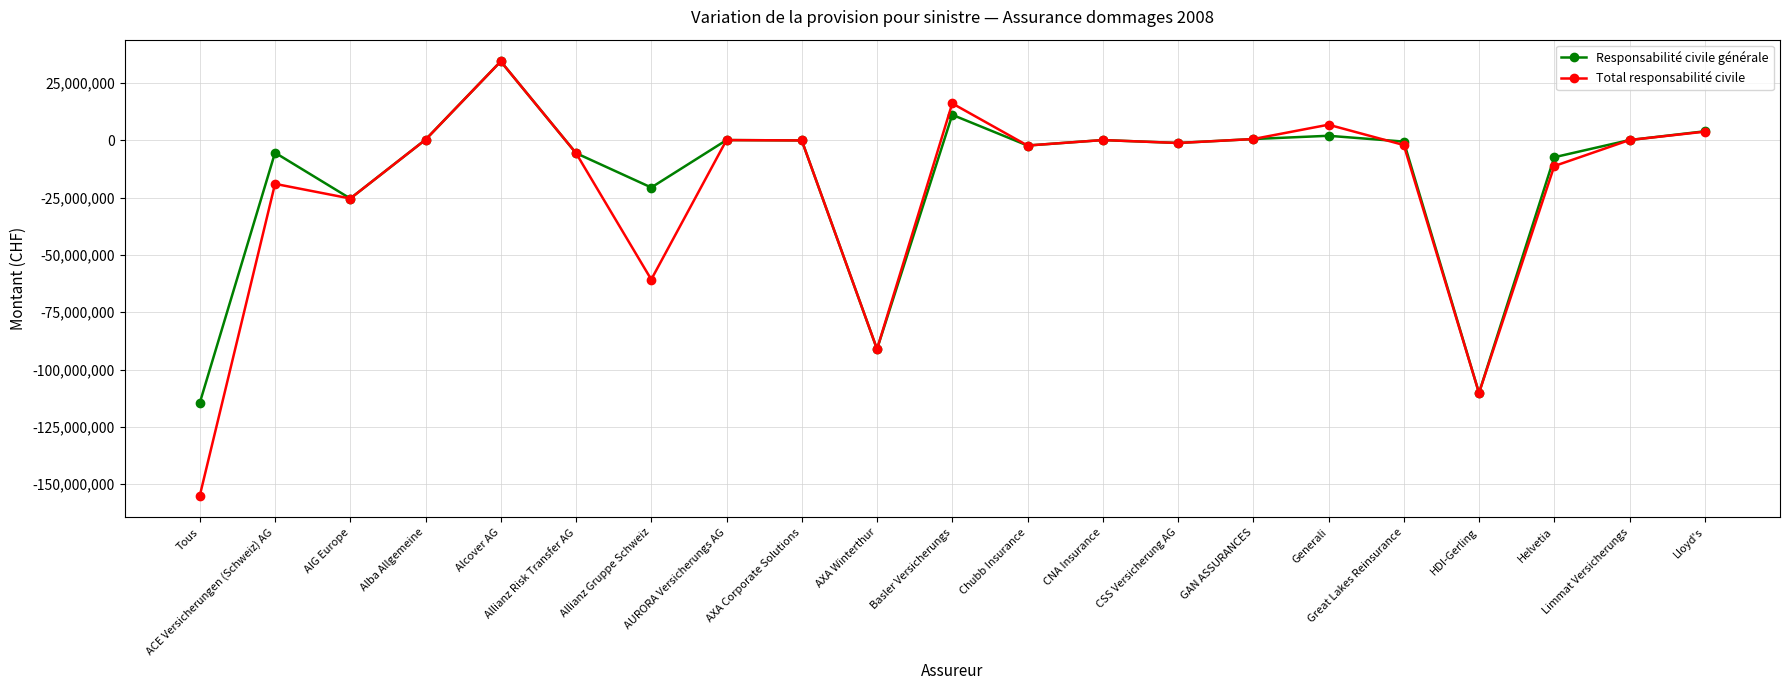

Which series has the widest spread of values?

Total responsabilité civile